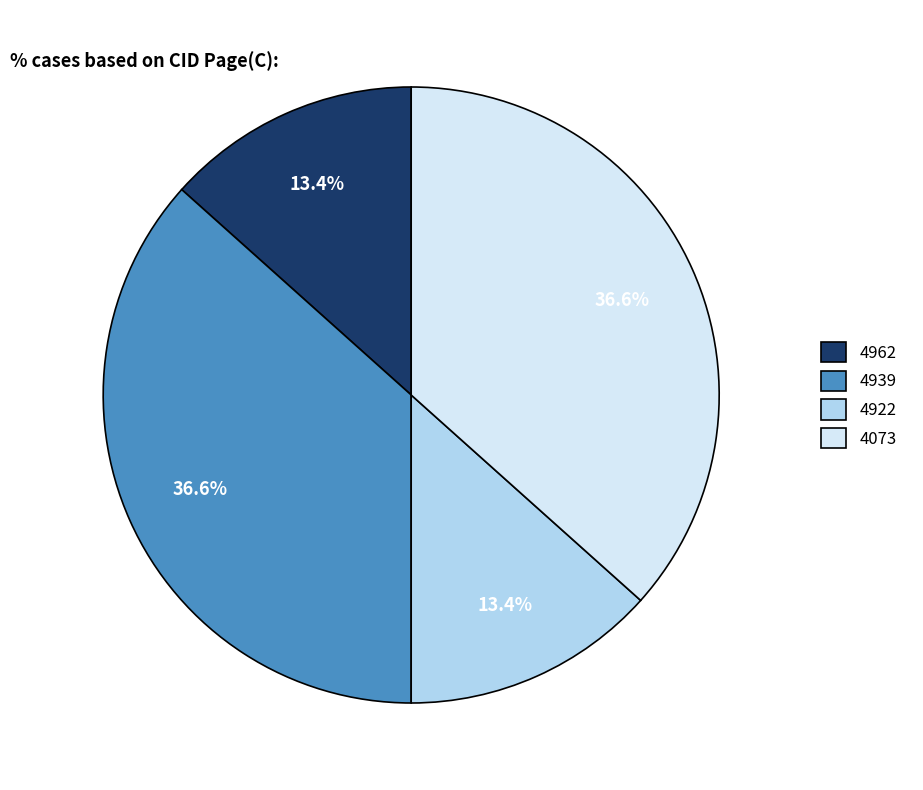

What is the total percentage of 4939 and 4922?

50.0%